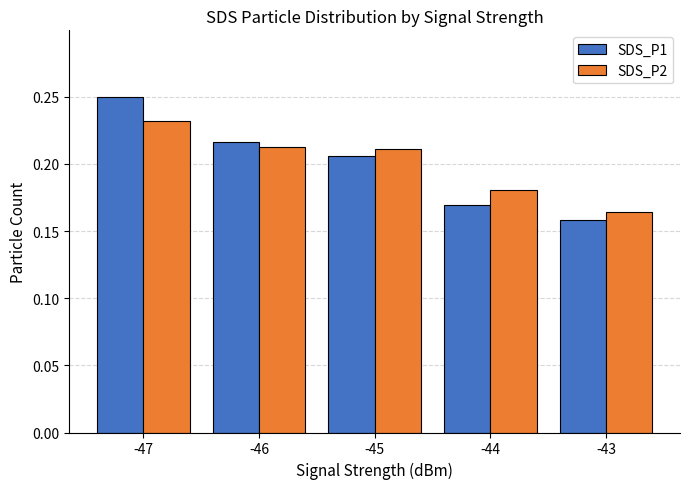

Count the number of categories in the chart.

5